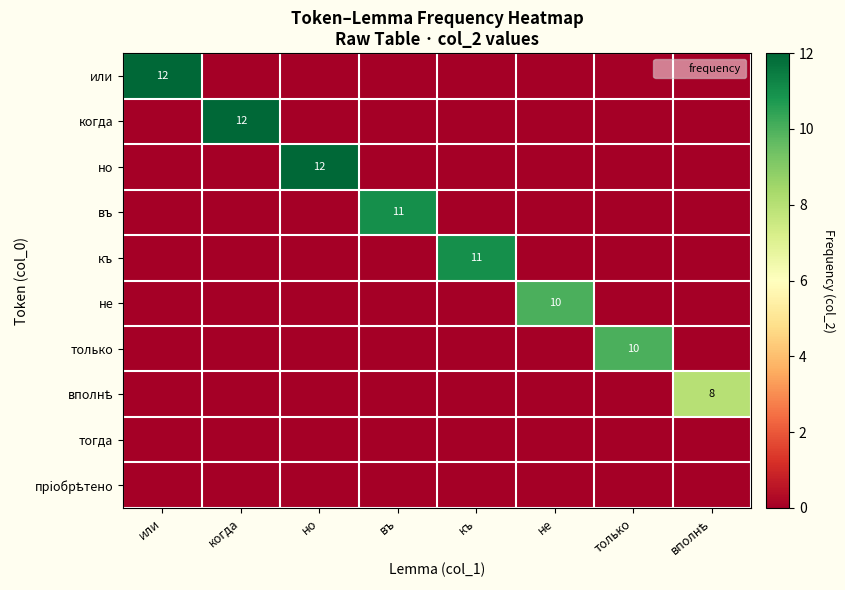

The вполнѣ series shows -3 at не. True or false?

False